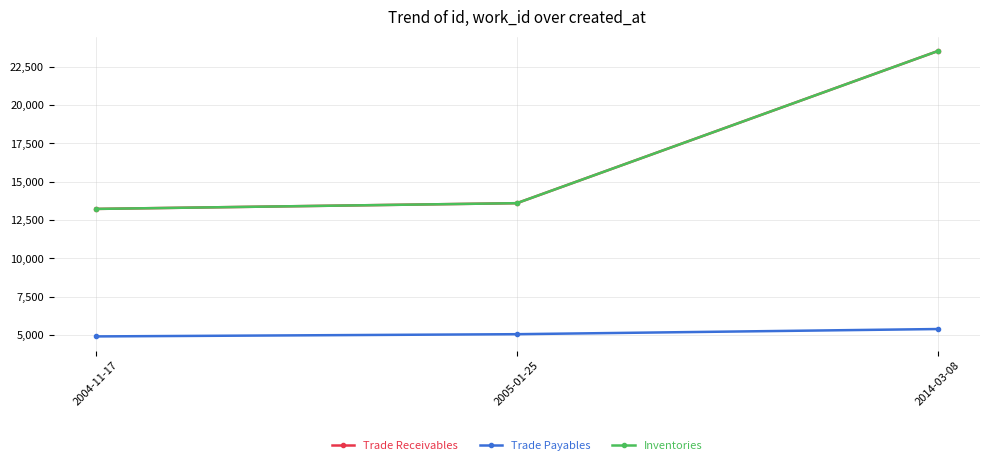

Does the chart have visible grid lines?

Yes